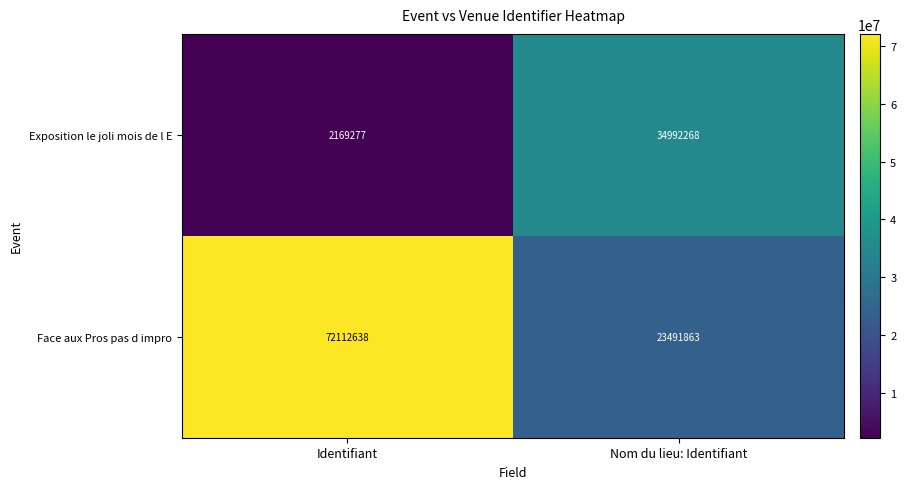

What is the sum of all Exposition le joli mois de l E values?

37161545